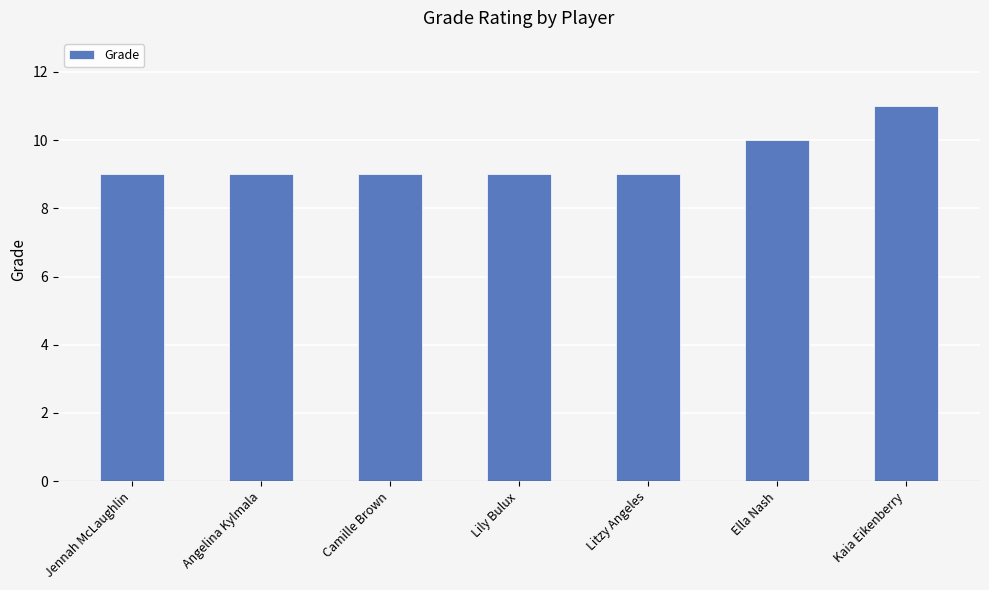

Which has a higher value, Camille Brown or Kaia Eikenberry?

Kaia Eikenberry